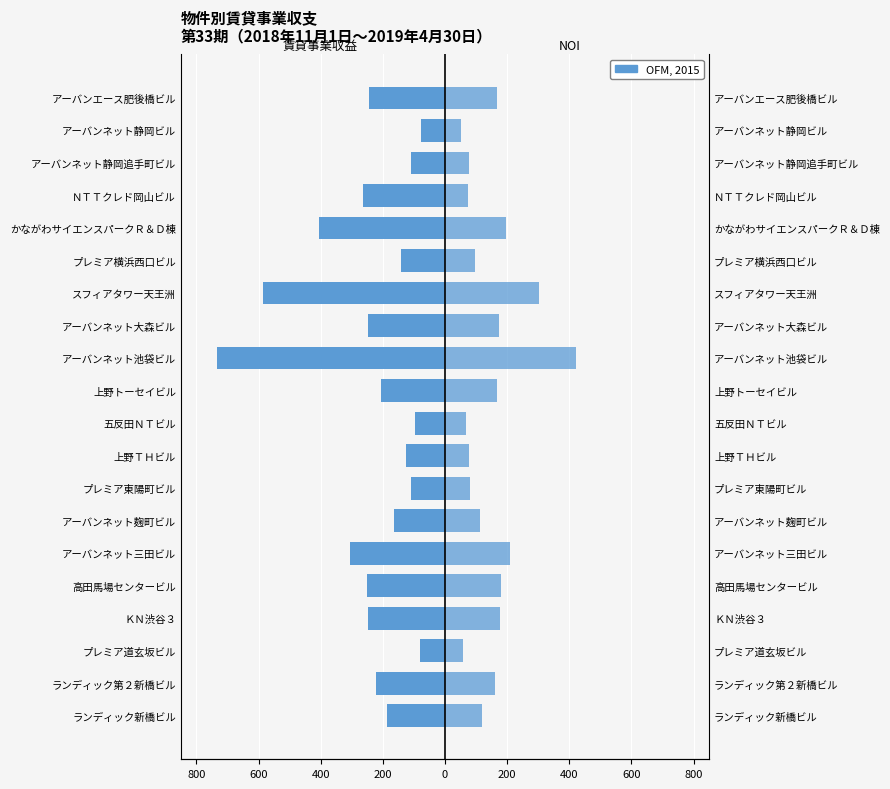

At how many categories does at least one series exceed -218?

20